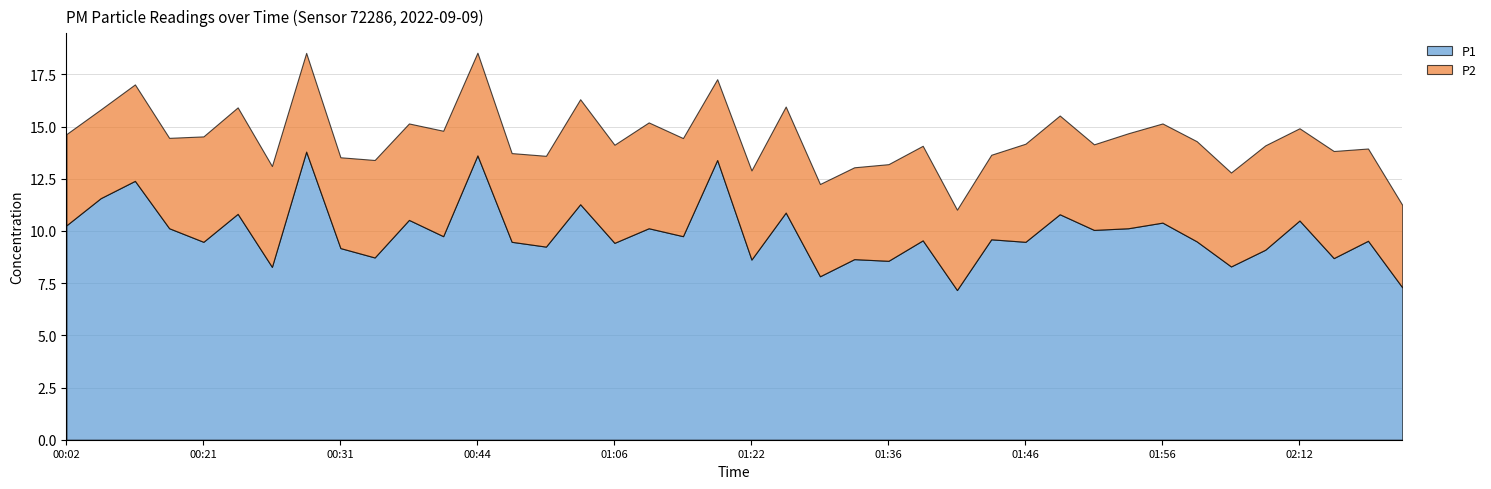

Reading left to right, list all the values displayed in this chart.

P1: 00:02=10.3	00:04=11.6	00:13=12.4	00:15=10.1	00:21=9.5	00:24=10.8	00:26=8.3	00:29=13.8	00:31=9.2	00:34=8.7	00:36=10.5	00:39=9.8	00:44=13.6	00:58=9.5	01:01=9.2	01:04=11.3	01:06=9.4	01:09=10.1	01:11=9.8	01:20=13.4	01:22=8.6	01:28=10.9	01:31=7.8	01:33=8.7	01:36=8.6	01:38=9.6	01:41=7.2	01:44=9.6	01:46=9.5	01:48=10.8	01:51=10.1	01:53=10.1	01:56=10.4	02:04=9.5	02:07=8.3	02:10=9.1	02:12=10.5	02:15=8.7	02:17=9.5	02:20=7.3
P2: 00:02=4.4	00:04=4.2	00:13=4.6	00:15=4.3	00:21=5.0	00:24=5.1	00:26=4.8	00:29=4.7	00:31=4.3	00:34=4.7	00:36=4.6	00:39=5.0	00:44=4.9	00:58=4.2	01:01=4.3	01:04=5.0	01:06=4.7	01:09=5.1	01:11=4.7	01:20=3.9	01:22=4.3	01:28=5.1	01:31=4.4	01:33=4.4	01:36=4.6	01:38=4.5	01:41=3.9	01:44=4.0	01:46=4.7	01:48=4.7	01:51=4.1	01:53=4.5	01:56=4.8	02:04=4.8	02:07=4.5	02:10=5.0	02:12=4.4	02:15=5.1	02:17=4.4	02:20=4.0